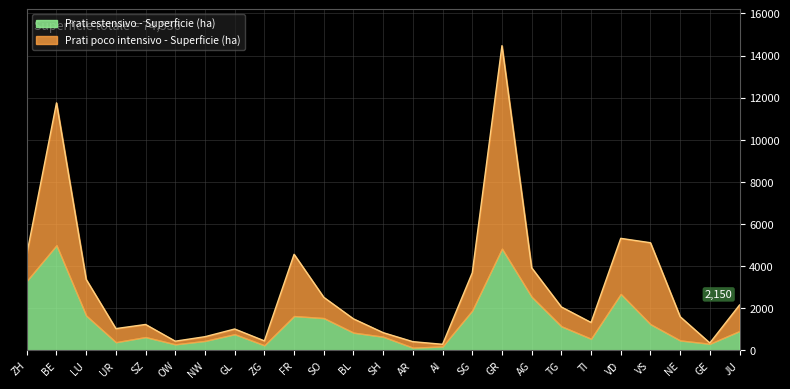

Which series has the largest total across all categories?

Prati poco intensivo - Superficie (ha)